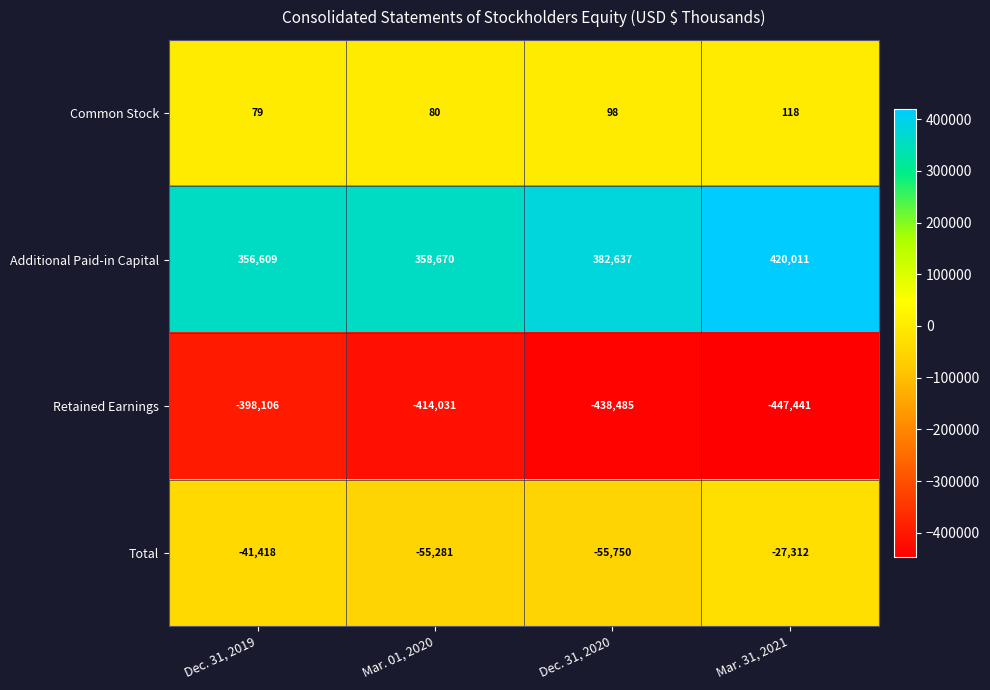

List the series in order of their peak value, highest first.

Additional Paid-in Capital, Common Stock, Total, Retained Earnings